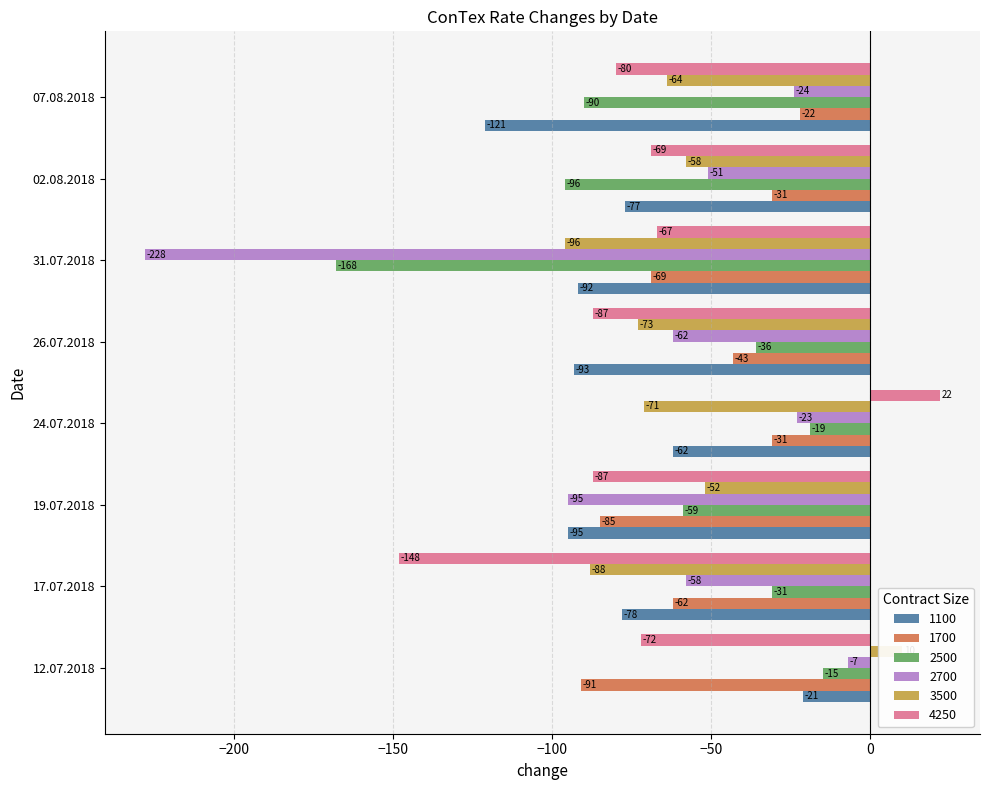

Are the bars horizontal?

Yes